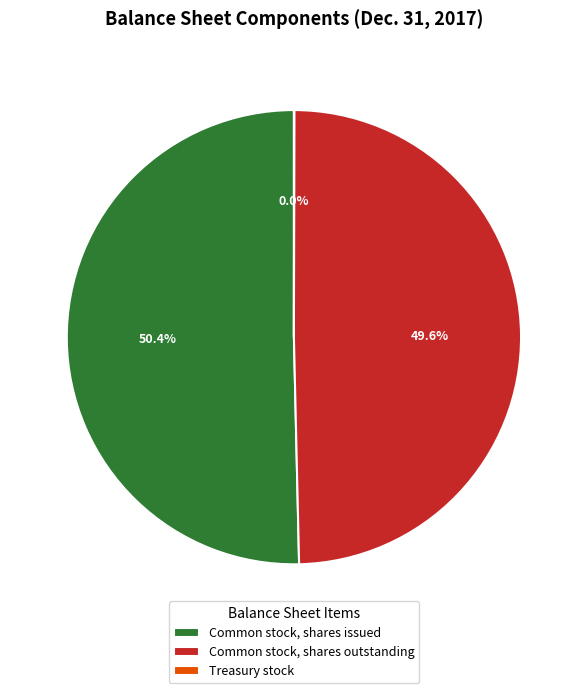

Combined, do Common stock, shares outstanding and Common stock, shares issued account for over 50%?

Yes